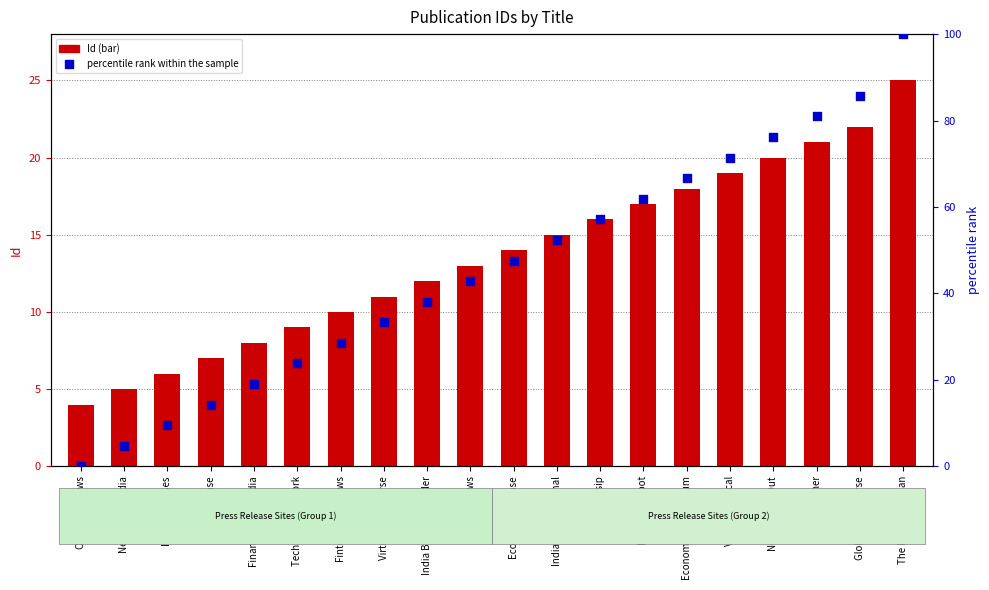

What are all the series names shown in the legend?

Id, percentile rank within the sample